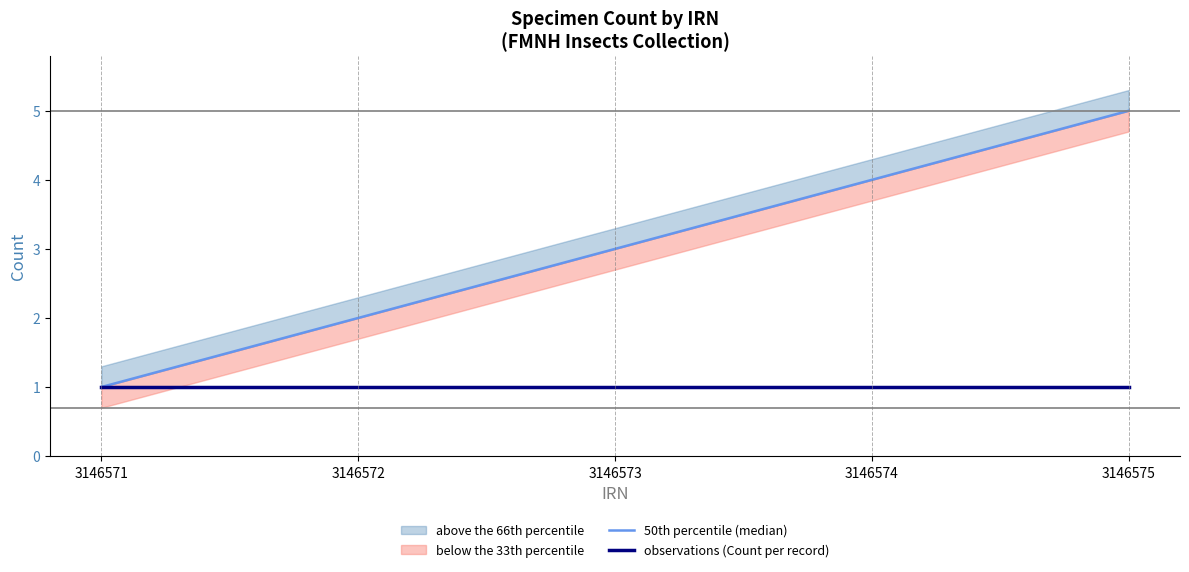

Which series has the largest total across all categories?

50th percentile (median)